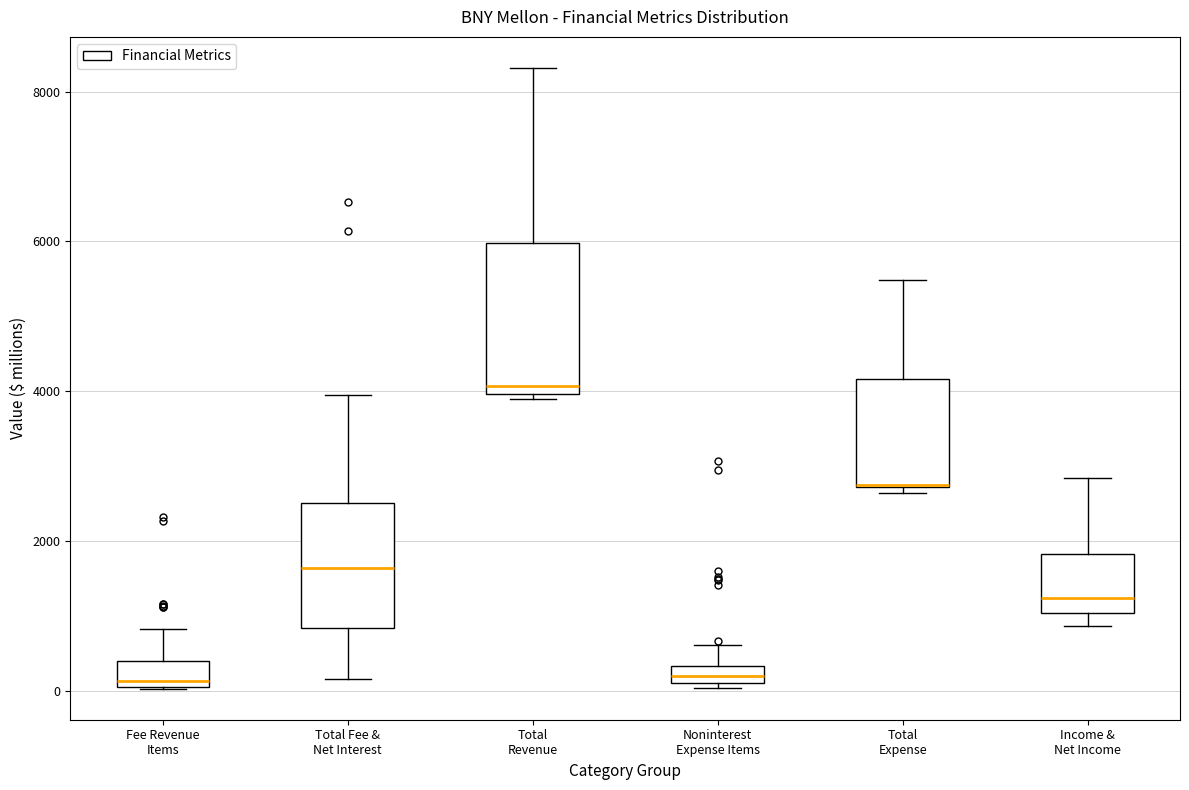

Which box is the tallest, from its lower edge to its upper edge?

Total Revenue